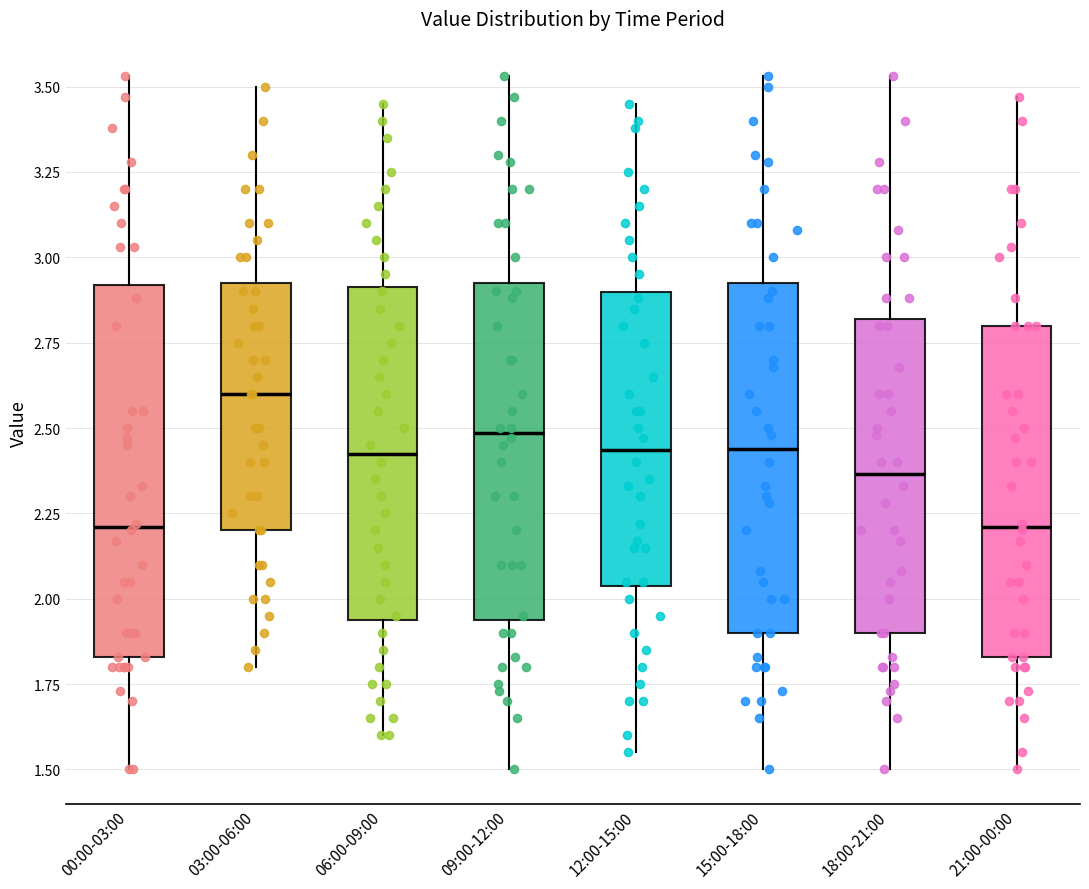

Which box's median line is the highest?

03:00-06:00